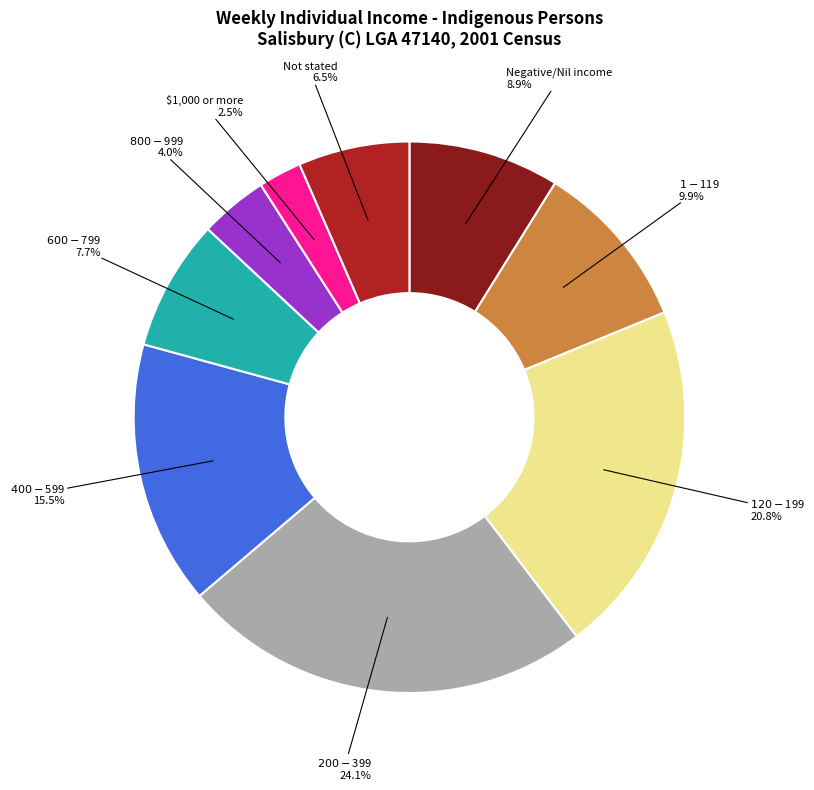

Is there a majority slice in this chart?

No